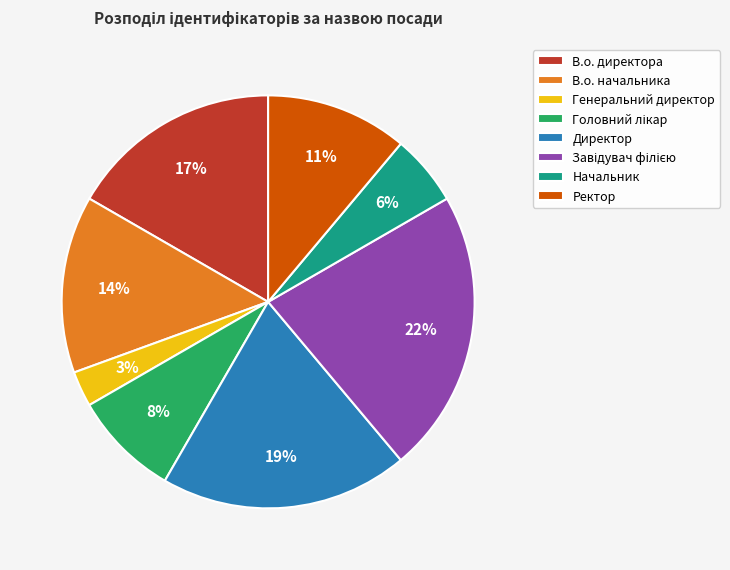

What percentage is the В.о. директора slice, to the nearest percent?

17%